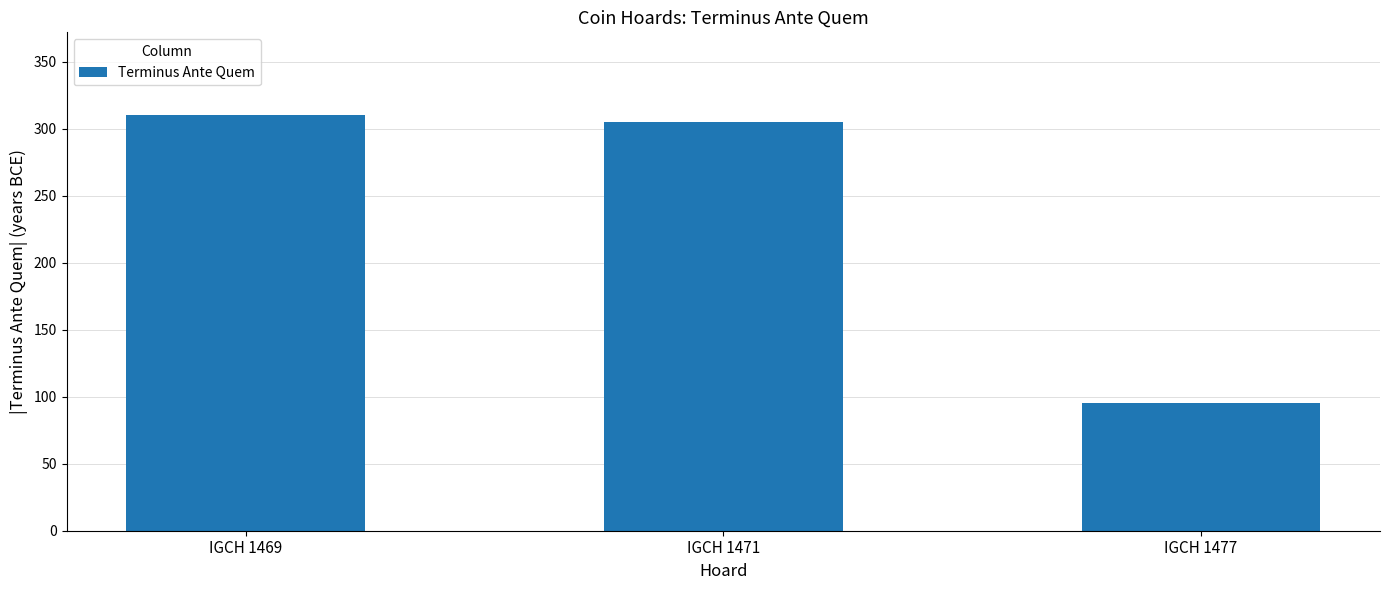

List the labels in order of value, largest first.

IGCH 1469, IGCH 1471, IGCH 1477